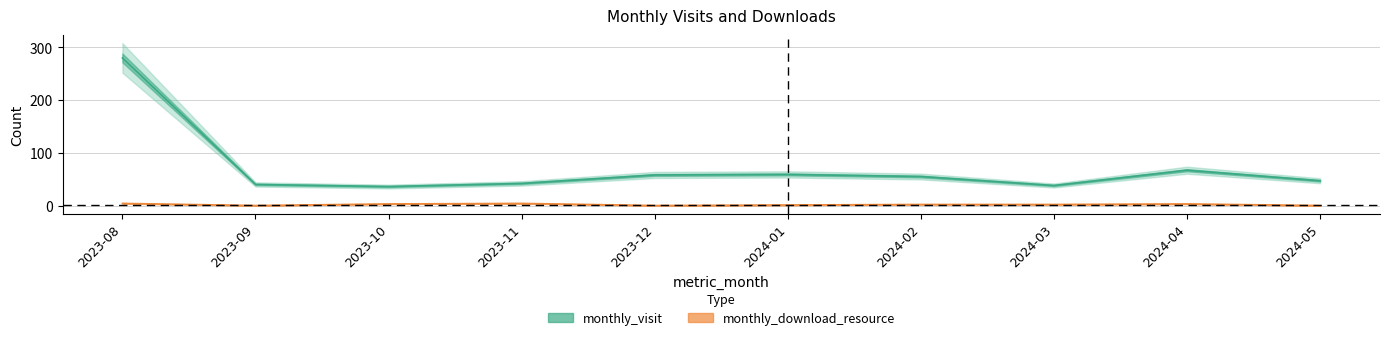

Rank the series by their average value, from lowest to highest.

monthly_download_resource, monthly_visit